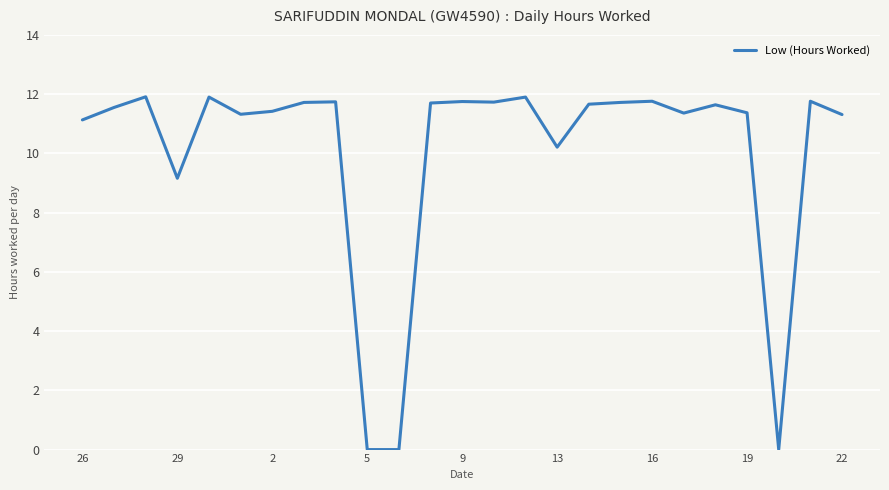

Does the chart have visible grid lines?

Yes